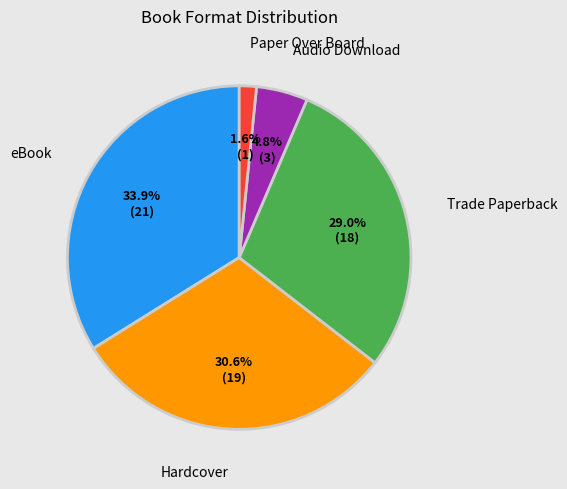

Count the number of slices in the pie.

5